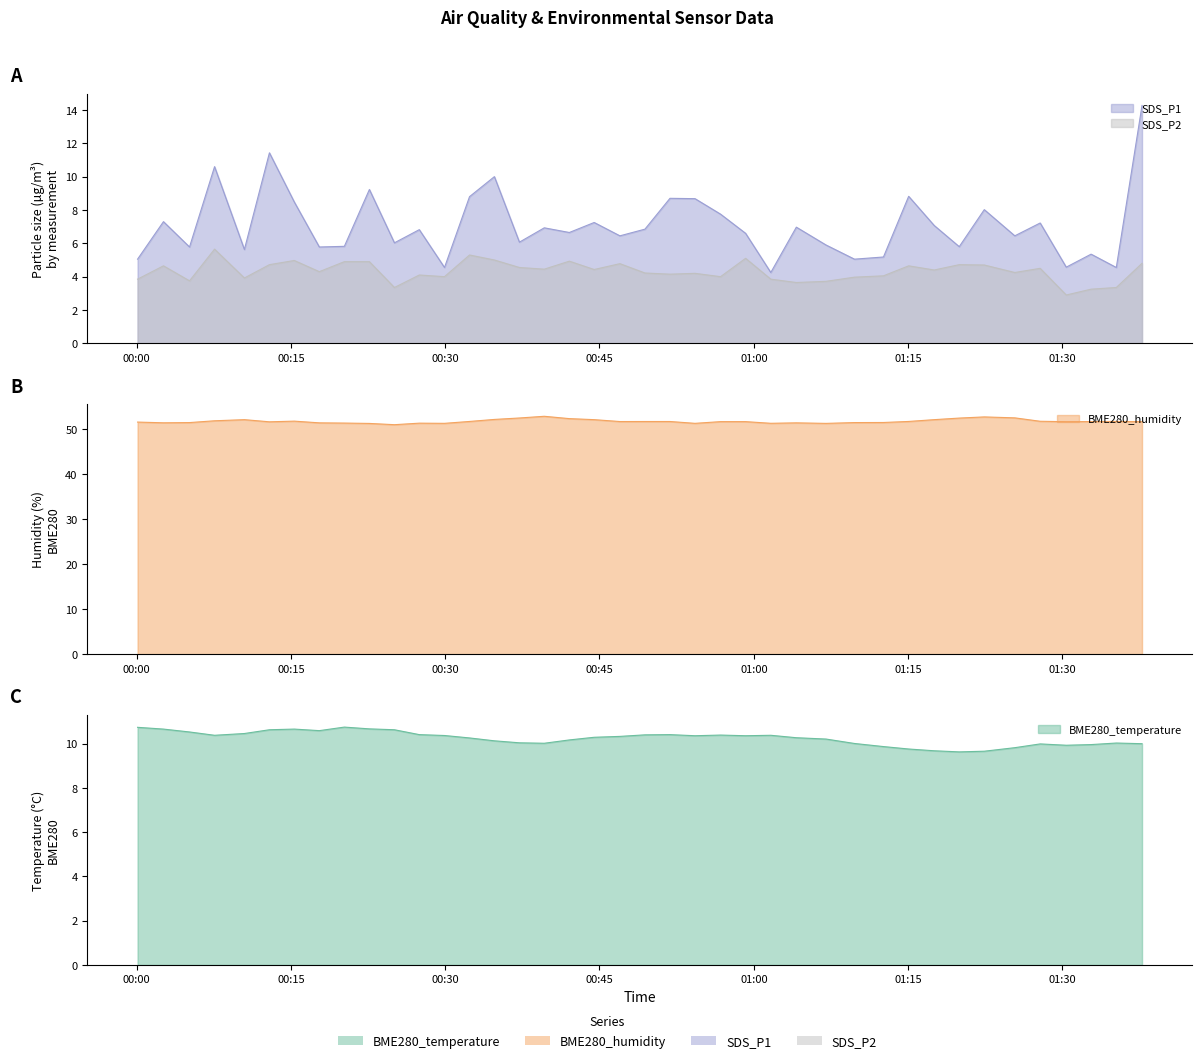

Reading left to right, what are all the values shown in this chart?

BME280_temperature: 2021/09/06 00:00:06=10.7	2021/09/06 00:02:37=10.7	2021/09/06 00:05:09=10.5	2021/09/06 00:07:35=10.4	2021/09/06 00:10:29=10.5	2021/09/06 00:12:55=10.6	2021/09/06 00:15:20=10.7	2021/09/06 00:17:46=10.6	2021/09/06 00:20:12=10.8	2021/09/06 00:22:38=10.7	2021/09/06 00:25:04=10.6	2021/09/06 00:27:29=10.4	2021/09/06 00:29:56=10.4	2021/09/06 00:32:22=10.3	2021/09/06 00:34:47=10.1	2021/09/06 00:37:13=10.0	2021/09/06 00:39:38=10.0	2021/09/06 00:42:04=10.2	2021/09/06 00:44:29=10.3	2021/09/06 00:46:59=10.3	2021/09/06 00:49:25=10.4	2021/09/06 00:51:51=10.4	2021/09/06 00:54:17=10.4	2021/09/06 00:56:46=10.4	2021/09/06 00:59:12=10.4	2021/09/06 01:01:39=10.4	2021/09/06 01:04:08=10.3	2021/09/06 01:07:01=10.2	2021/09/06 01:09:47=10.0	2021/09/06 01:12:36=9.9	2021/09/06 01:15:03=9.8	2021/09/06 01:17:32=9.7	2021/09/06 01:19:58=9.6	2021/09/06 01:22:24=9.7	2021/09/06 01:25:22=9.8	2021/09/06 01:27:50=10.0	2021/09/06 01:30:22=9.9	2021/09/06 01:32:47=10.0	2021/09/06 01:35:14=10.0	2021/09/06 01:37:44=10.0
BME280_humidity: 2021/09/06 00:00:06=51.6	2021/09/06 00:02:37=51.5	2021/09/06 00:05:09=51.5	2021/09/06 00:07:35=51.9	2021/09/06 00:10:29=52.2	2021/09/06 00:12:55=51.7	2021/09/06 00:15:20=51.9	2021/09/06 00:17:46=51.5	2021/09/06 00:20:12=51.4	2021/09/06 00:22:38=51.3	2021/09/06 00:25:04=51.1	2021/09/06 00:27:29=51.4	2021/09/06 00:29:56=51.4	2021/09/06 00:32:22=51.8	2021/09/06 00:34:47=52.2	2021/09/06 00:37:13=52.5	2021/09/06 00:39:38=52.9	2021/09/06 00:42:04=52.4	2021/09/06 00:44:29=52.2	2021/09/06 00:46:59=51.8	2021/09/06 00:49:25=51.8	2021/09/06 00:51:51=51.8	2021/09/06 00:54:17=51.4	2021/09/06 00:56:46=51.7	2021/09/06 00:59:12=51.7	2021/09/06 01:01:39=51.4	2021/09/06 01:04:08=51.5	2021/09/06 01:07:01=51.4	2021/09/06 01:09:47=51.5	2021/09/06 01:12:36=51.5	2021/09/06 01:15:03=51.8	2021/09/06 01:17:32=52.2	2021/09/06 01:19:58=52.5	2021/09/06 01:22:24=52.8	2021/09/06 01:25:22=52.6	2021/09/06 01:27:50=51.8	2021/09/06 01:30:22=51.7	2021/09/06 01:32:47=51.8	2021/09/06 01:35:14=51.8	2021/09/06 01:37:44=51.7
SDS_P1: 2021/09/06 00:00:06=5.0	2021/09/06 00:02:37=7.3	2021/09/06 00:05:09=5.8	2021/09/06 00:07:35=10.6	2021/09/06 00:10:29=5.6	2021/09/06 00:12:55=11.4	2021/09/06 00:15:20=8.5	2021/09/06 00:17:46=5.8	2021/09/06 00:20:12=5.8	2021/09/06 00:22:38=9.2	2021/09/06 00:25:04=6.0	2021/09/06 00:27:29=6.8	2021/09/06 00:29:56=4.5	2021/09/06 00:32:22=8.8	2021/09/06 00:34:47=10.0	2021/09/06 00:37:13=6.1	2021/09/06 00:39:38=6.9	2021/09/06 00:42:04=6.7	2021/09/06 00:44:29=7.2	2021/09/06 00:46:59=6.5	2021/09/06 00:49:25=6.8	2021/09/06 00:51:51=8.7	2021/09/06 00:54:17=8.7	2021/09/06 00:56:46=7.8	2021/09/06 00:59:12=6.6	2021/09/06 01:01:39=4.2	2021/09/06 01:04:08=7.0	2021/09/06 01:07:01=5.9	2021/09/06 01:09:47=5.0	2021/09/06 01:12:36=5.2	2021/09/06 01:15:03=8.8	2021/09/06 01:17:32=7.1	2021/09/06 01:19:58=5.8	2021/09/06 01:22:24=8.0	2021/09/06 01:25:22=6.5	2021/09/06 01:27:50=7.2	2021/09/06 01:30:22=4.6	2021/09/06 01:32:47=5.3	2021/09/06 01:35:14=4.5	2021/09/06 01:37:44=14.3
SDS_P2: 2021/09/06 00:00:06=3.9	2021/09/06 00:02:37=4.7	2021/09/06 00:05:09=3.8	2021/09/06 00:07:35=5.7	2021/09/06 00:10:29=3.9	2021/09/06 00:12:55=4.7	2021/09/06 00:15:20=5.0	2021/09/06 00:17:46=4.3	2021/09/06 00:20:12=4.9	2021/09/06 00:22:38=4.9	2021/09/06 00:25:04=3.4	2021/09/06 00:27:29=4.1	2021/09/06 00:29:56=4.0	2021/09/06 00:32:22=5.3	2021/09/06 00:34:47=5.0	2021/09/06 00:37:13=4.5	2021/09/06 00:39:38=4.5	2021/09/06 00:42:04=4.9	2021/09/06 00:44:29=4.4	2021/09/06 00:46:59=4.8	2021/09/06 00:49:25=4.2	2021/09/06 00:51:51=4.2	2021/09/06 00:54:17=4.2	2021/09/06 00:56:46=4.0	2021/09/06 00:59:12=5.1	2021/09/06 01:01:39=3.9	2021/09/06 01:04:08=3.6	2021/09/06 01:07:01=3.7	2021/09/06 01:09:47=4.0	2021/09/06 01:12:36=4.0	2021/09/06 01:15:03=4.7	2021/09/06 01:17:32=4.4	2021/09/06 01:19:58=4.7	2021/09/06 01:22:24=4.7	2021/09/06 01:25:22=4.2	2021/09/06 01:27:50=4.5	2021/09/06 01:30:22=2.9	2021/09/06 01:32:47=3.2	2021/09/06 01:35:14=3.4	2021/09/06 01:37:44=4.8